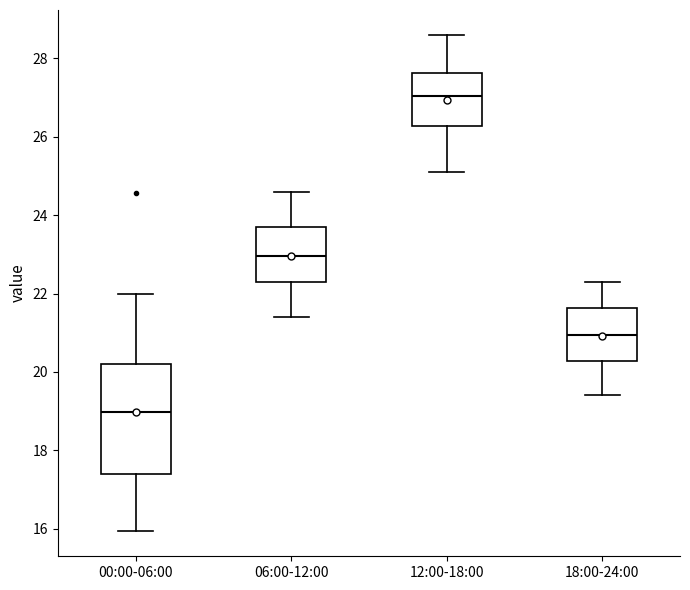

Reading left to right, read every box against the y-axis: the position of its median line, the range the box covers, and the ends of its whiskers. The values are not printed on the chart, so give them approximately, as read against the axis.

00:00-06:00: median 19.0, box 17.4 to 20.2, whiskers 16.0 to 22.0
06:00-12:00: median 23.0, box 22.4 to 23.8, whiskers 21.4 to 24.6
12:00-18:00: median 27.0, box 26.2 to 27.6, whiskers 25.2 to 28.6
18:00-24:00: median 21.0, box 20.2 to 21.6, whiskers 19.4 to 22.4